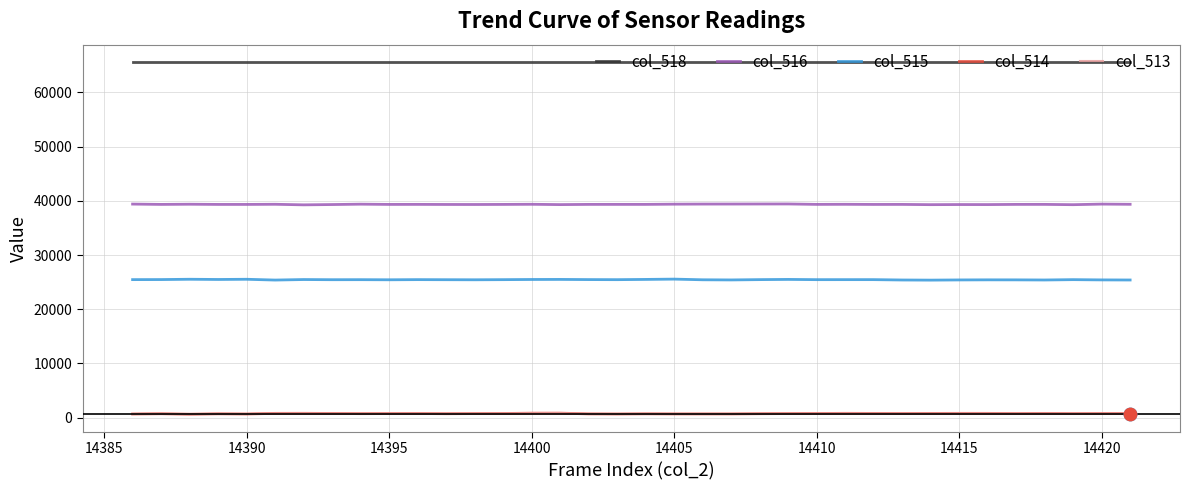

True or false: col_513 and col_516 cross at least once.

False